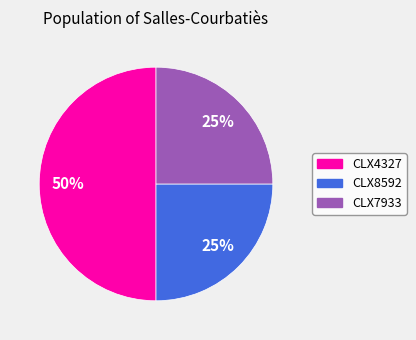

Do CLX8592 and CLX4327 together represent more than half of the pie?

Yes